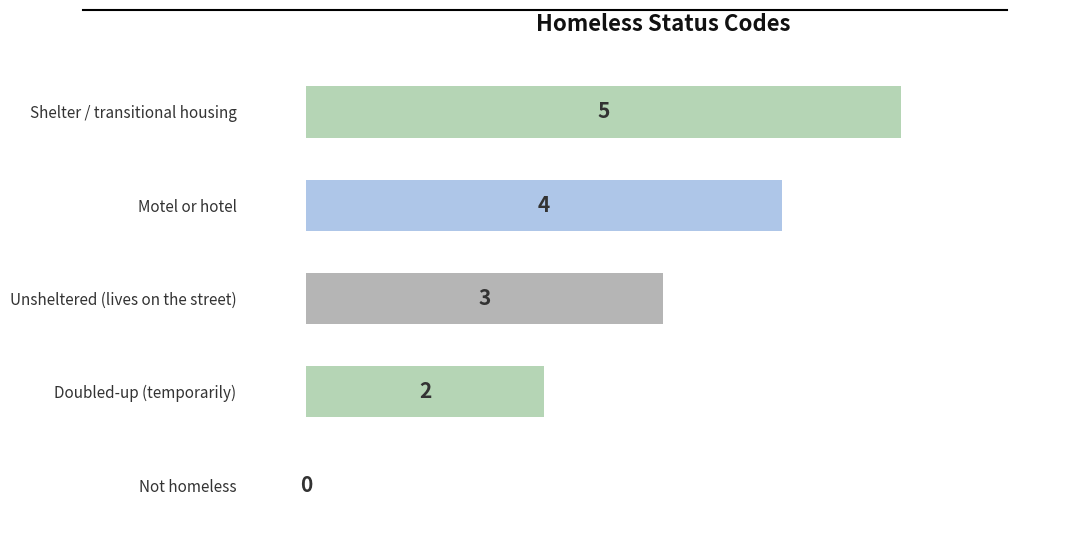

Approximately how many times larger is the value at Doubled-up (temporarily) compared to Shelter / transitional housing?

0.4